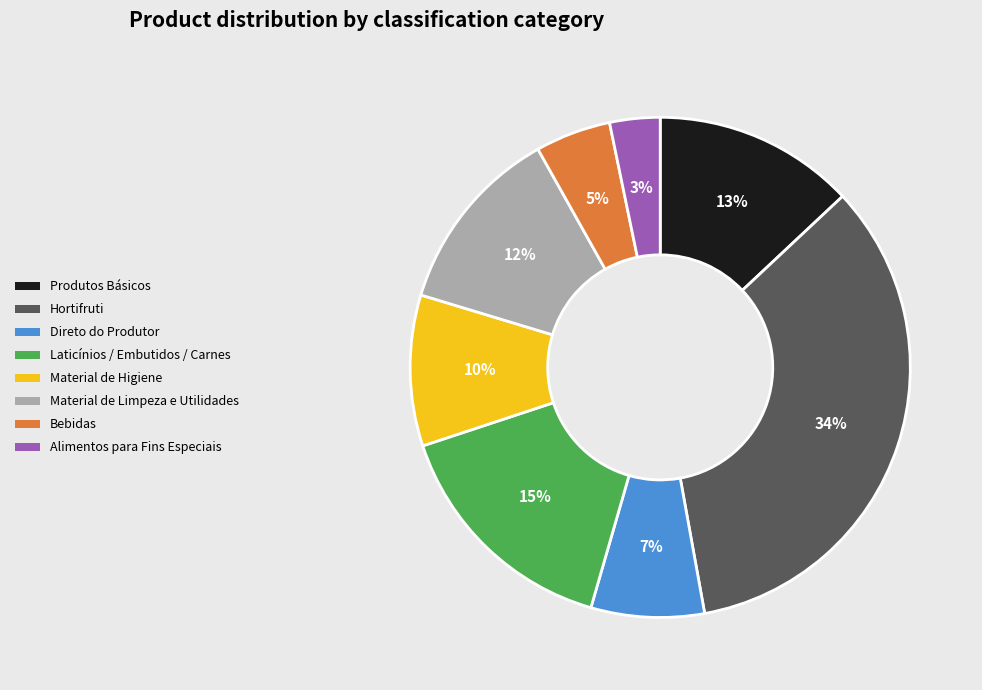

Is there a majority slice in this chart?

No